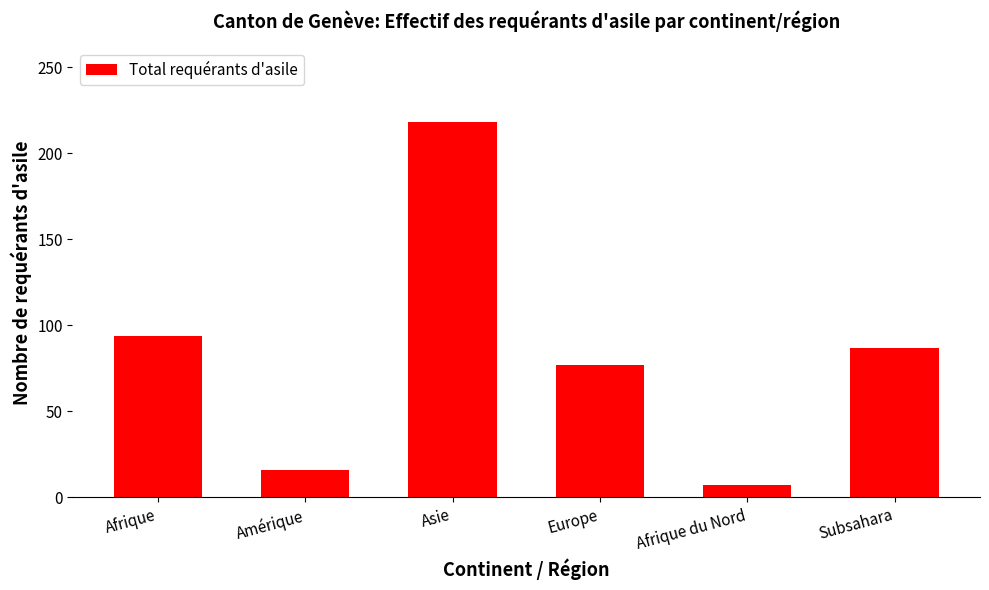

How many series are shown in this chart?

1